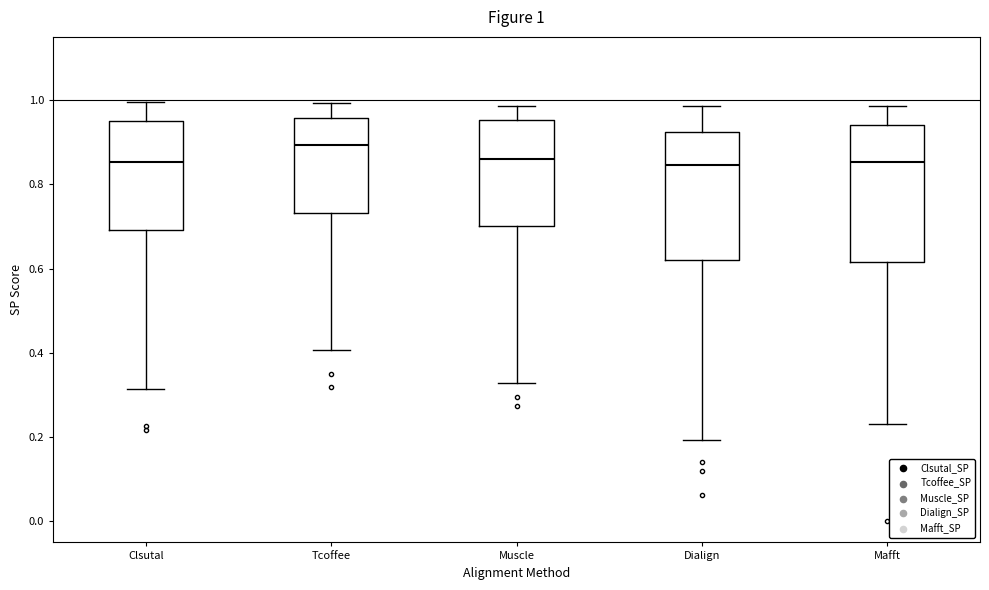

Comparing the boxes themselves (not the whiskers), which one is the tallest?

Mafft